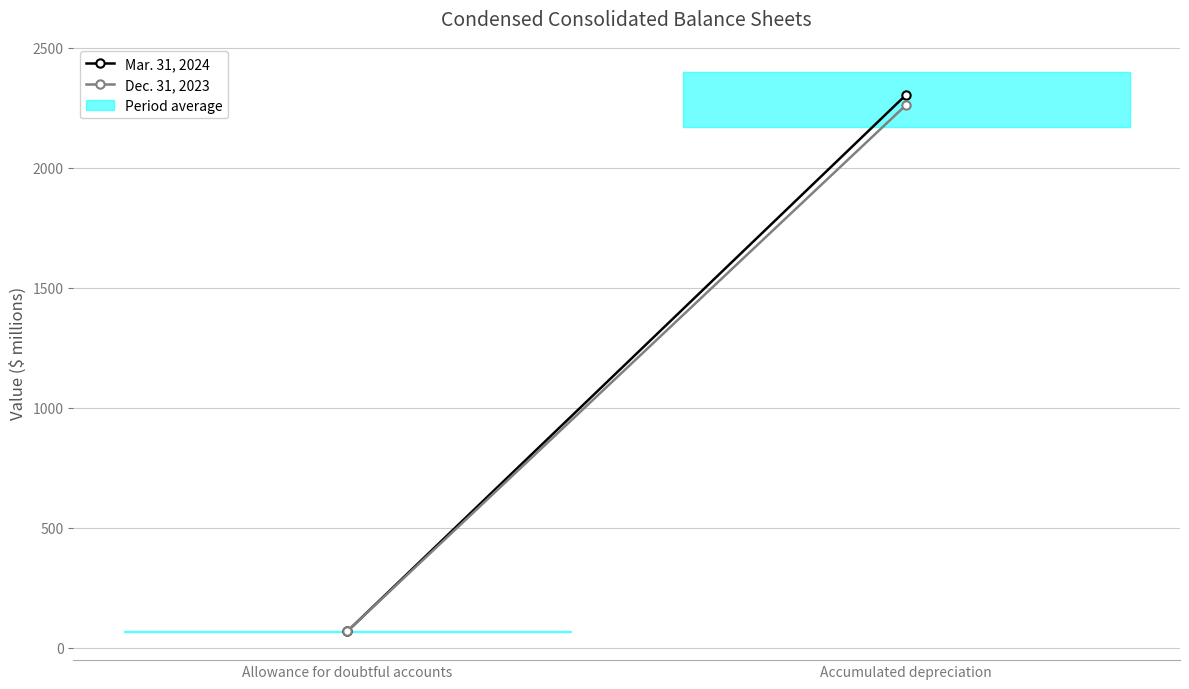

Which series has the largest range (max minus min)?

Mar. 31, 2024